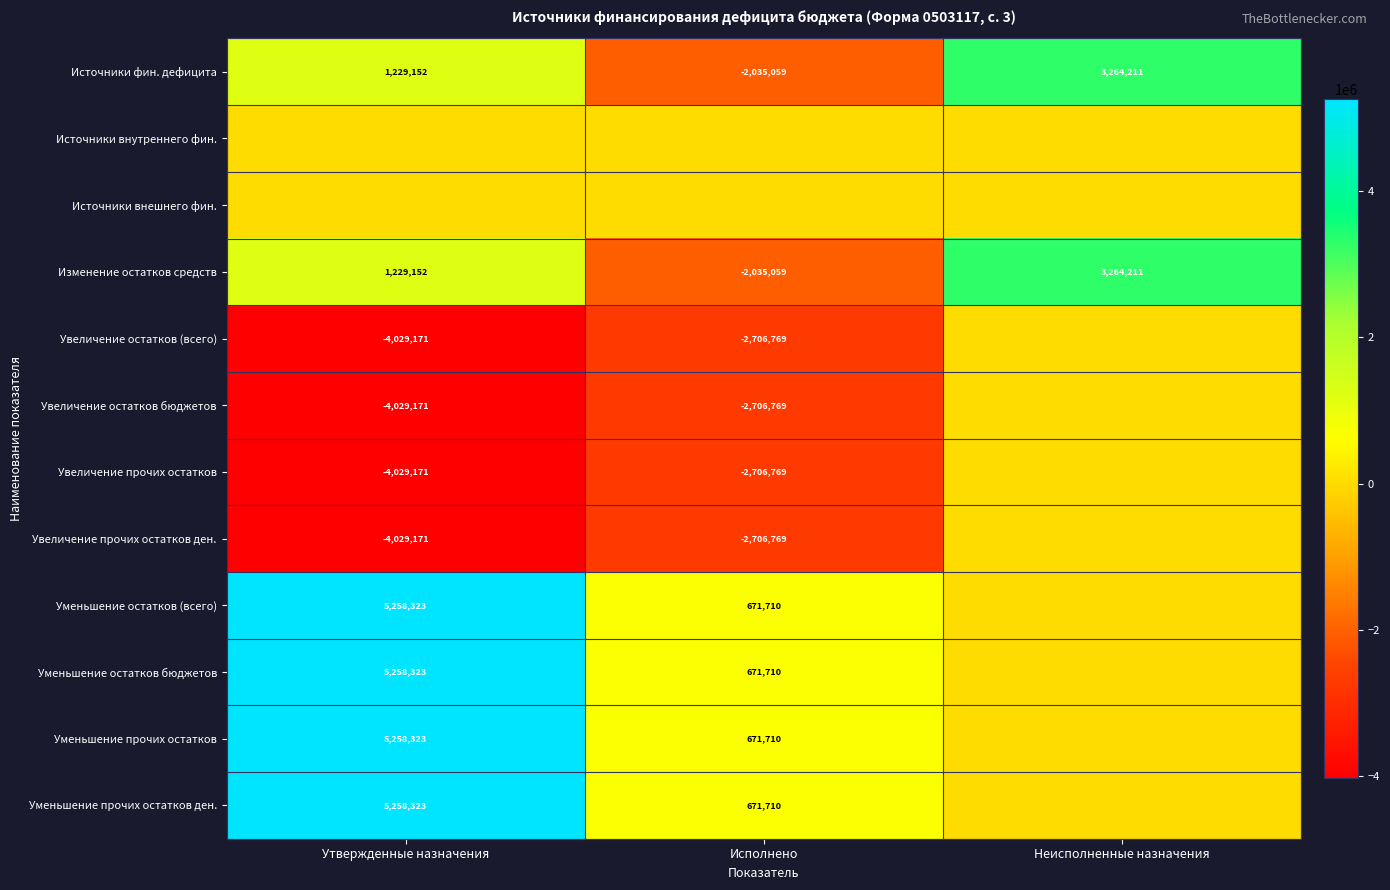

What is the sum of all Источники фин. дефицита values?

2458304